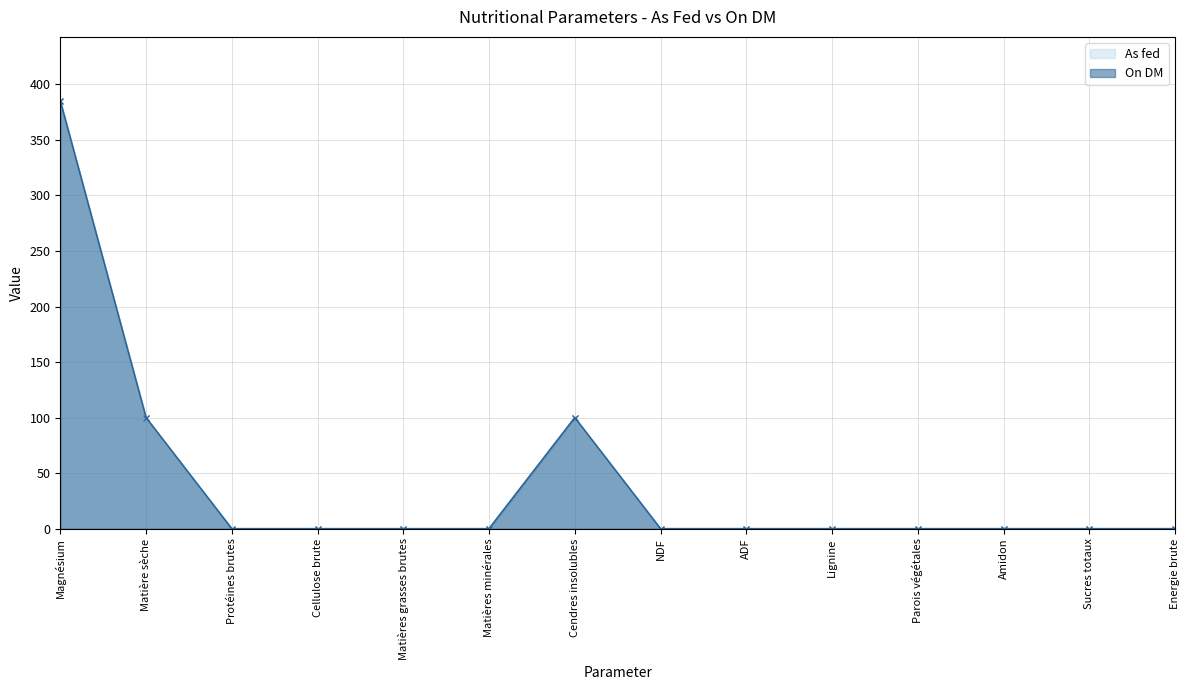

Is it true that On DM equals 59.4 at Matière sèche?

False